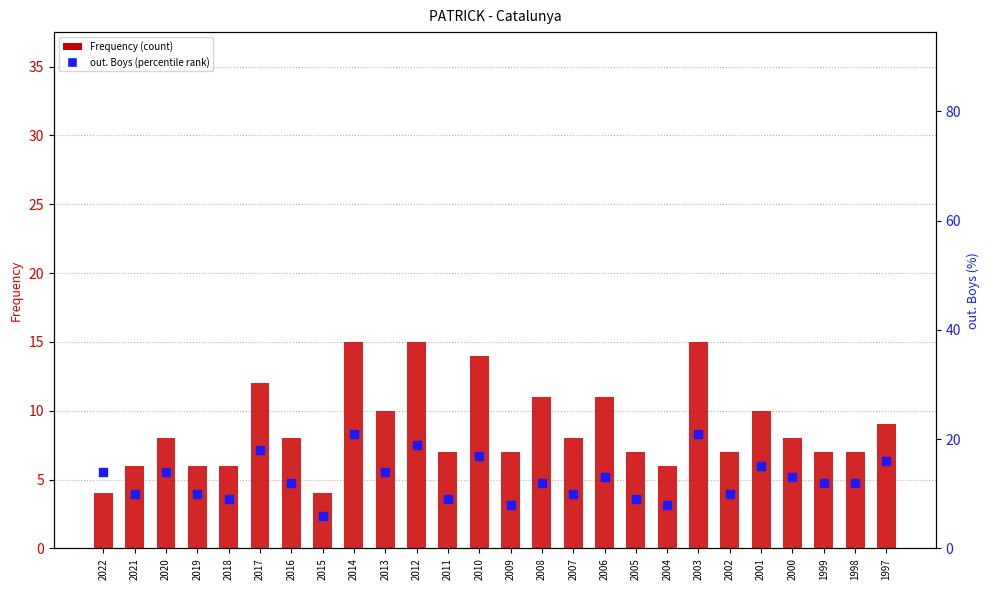

Which series contains the lowest Y value?

Frequency (count)